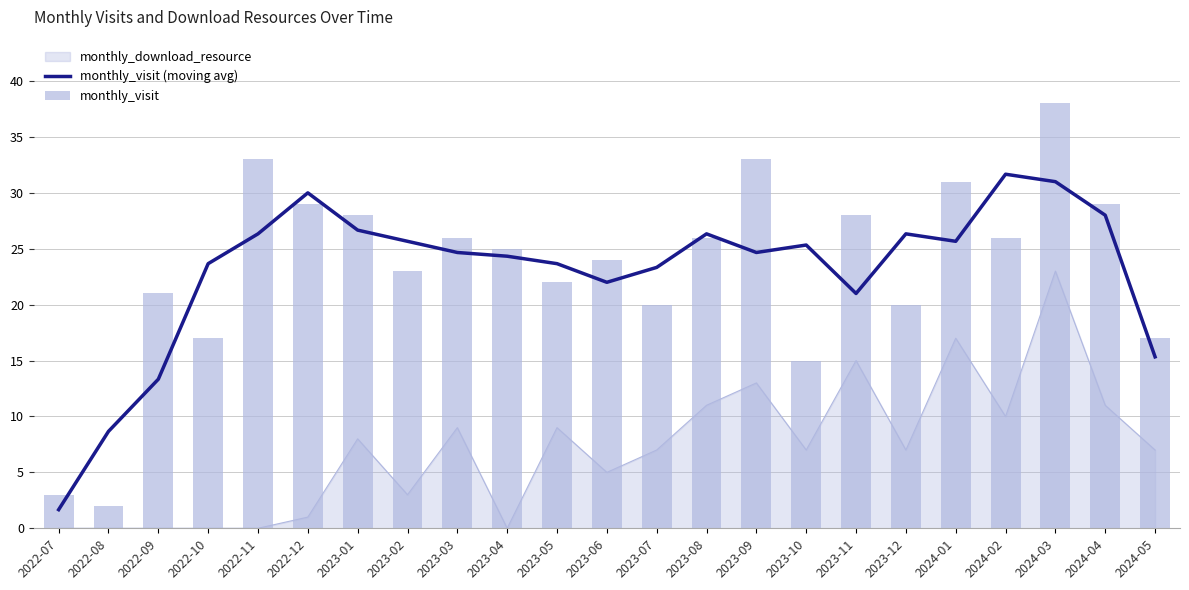

What is the difference between the monthly_visit values at 2023-11 and 2022-10?

11.0